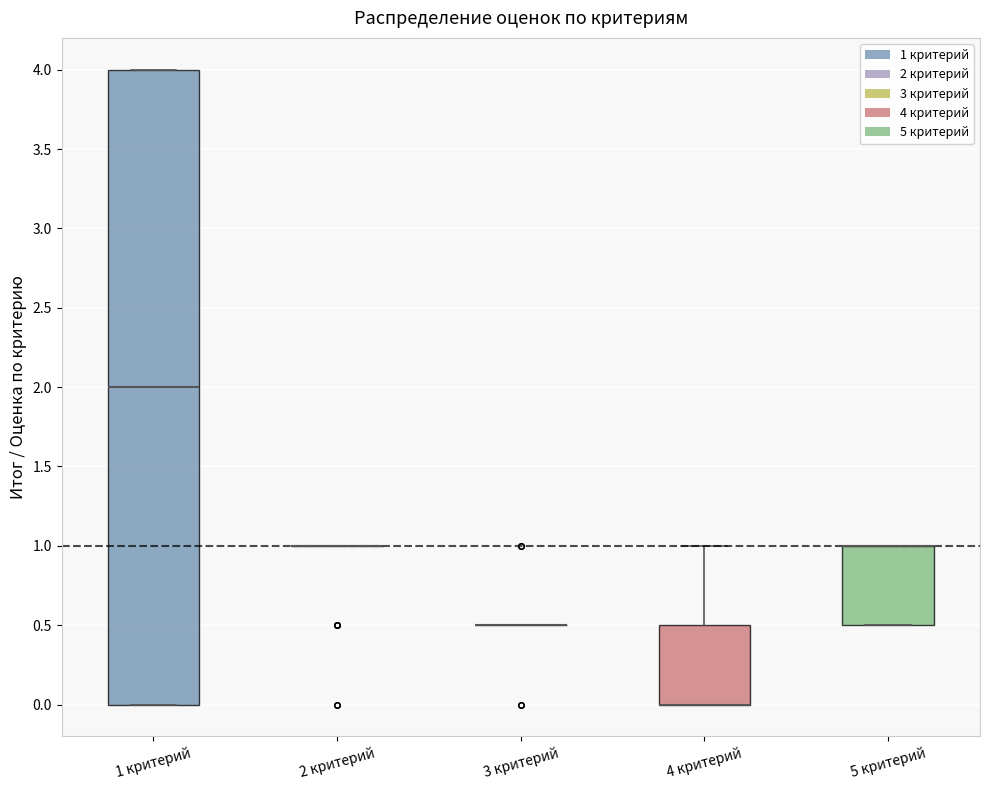

Reading left to right, transcribe this box plot: for each box, give where its median line is, the range the box spans, and where its two whiskers end, as read against the y-axis. The values are not printed on the chart, so give them approximately, as read against the axis.

1 критерий: median 2.0, box 0.0 to 4.0, whiskers 0.0 to 4.0
2 критерий: box collapsed to a line at 1.0, whiskers 1.0 to 1.0
3 критерий: box collapsed to a line at 0.5, whiskers 0.5 to 0.5
4 критерий: median 0.0 (drawn on the box's lower edge), box 0.0 to 0.5, whiskers 0.0 to 1.0
5 критерий: median 1.0 (drawn on the box's upper edge), box 0.5 to 1.0, whiskers 0.5 to 1.0